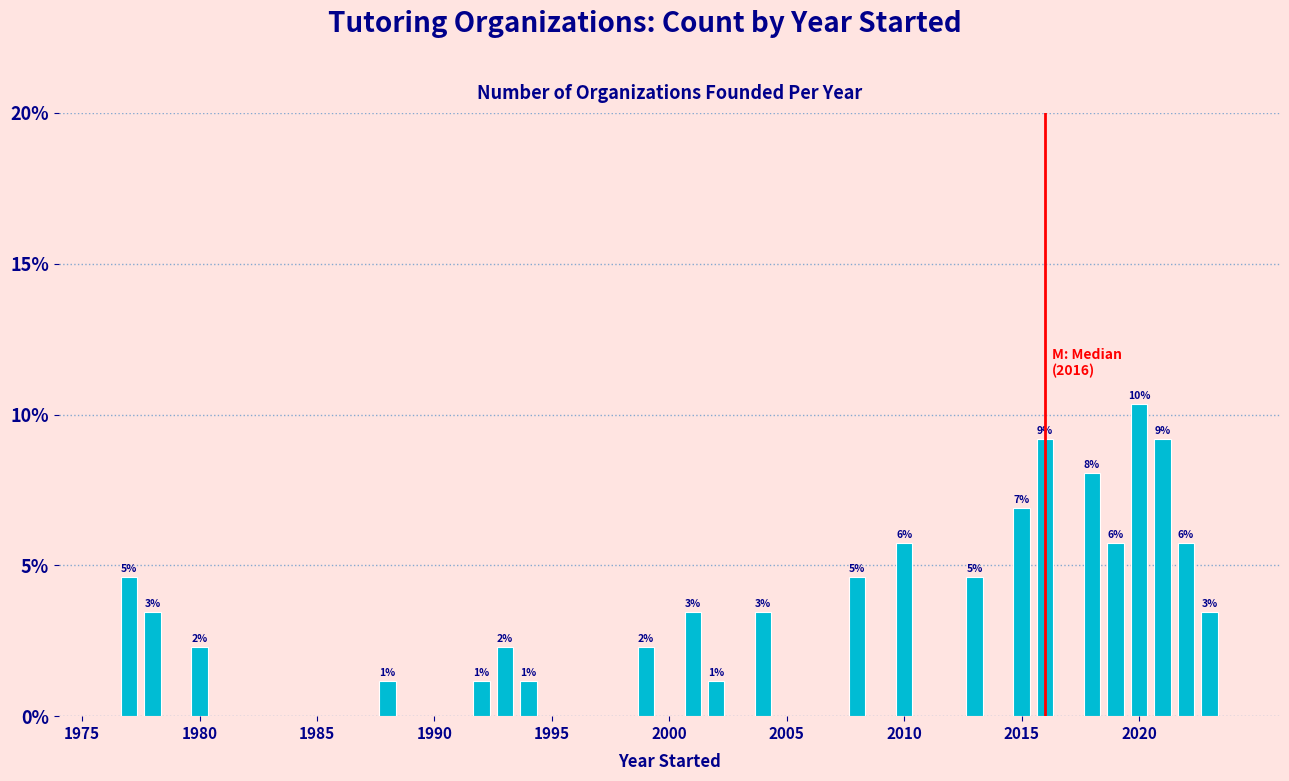

Count the values in the range 0 to 1.

22